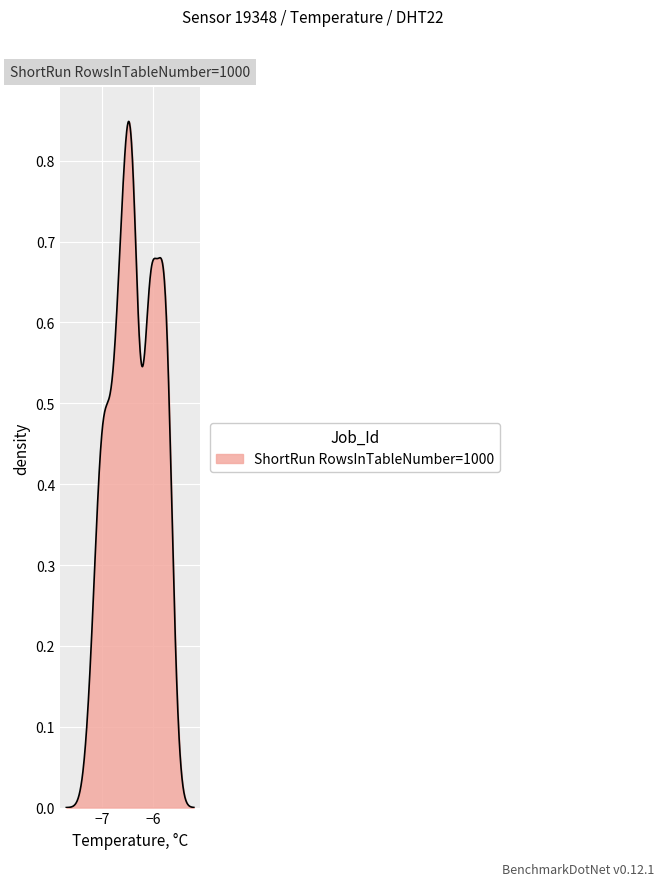

How many lines are shown in the chart?

1